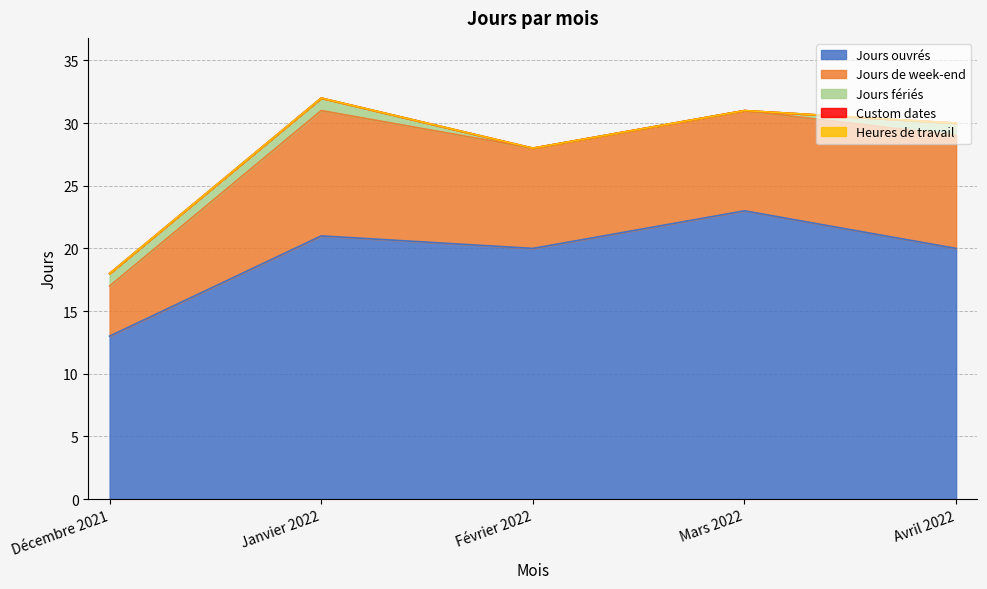

At how many categories does at least one series exceed 5?

5